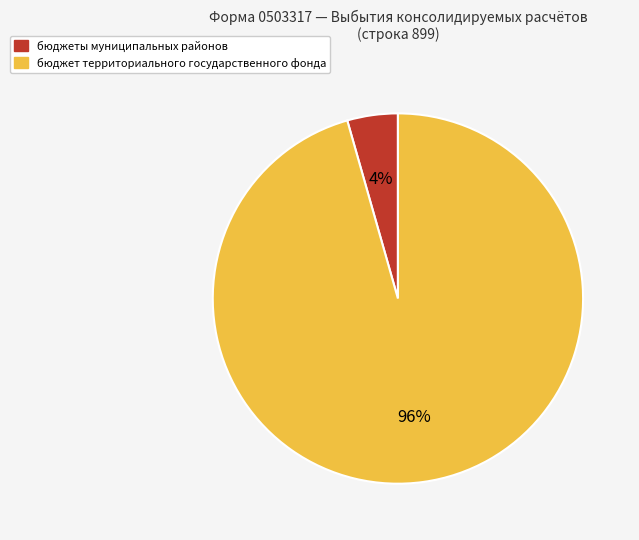

Is there any slice that represents more than half of the pie?

Yes